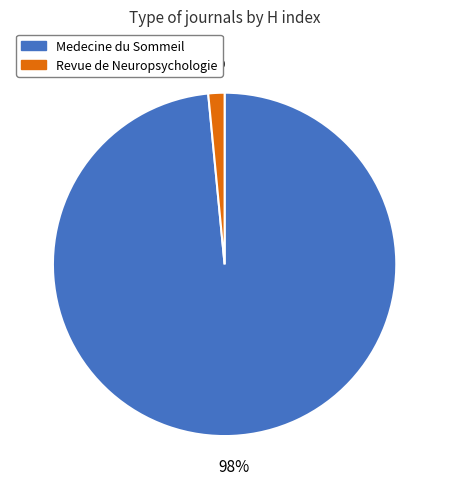

True or false: Medecine du Sommeil accounts for 98% of the total.

True